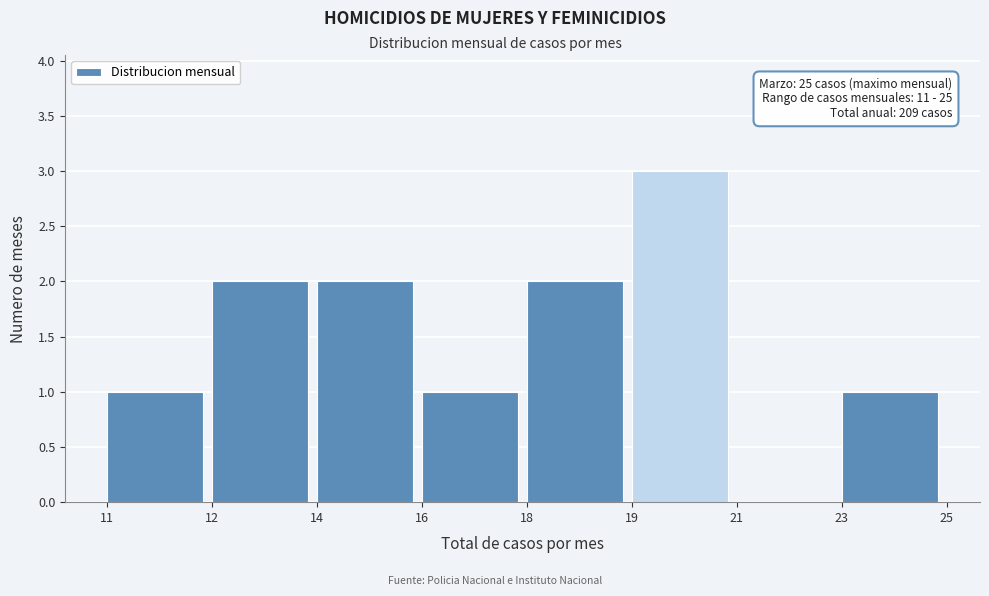

Reading right to left, extract all data points from this chart.

23=1	21=0	19=3	18=2	16=1	14=2	12=2	11=1